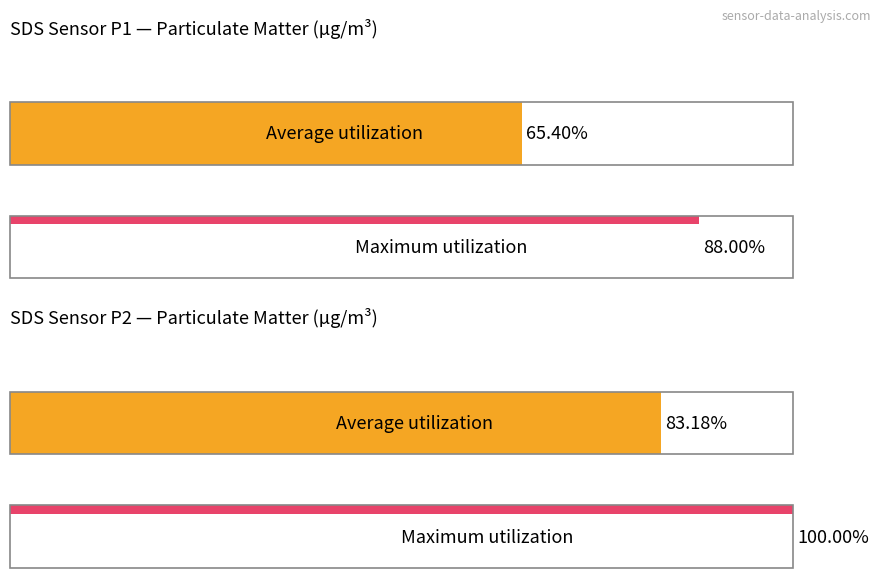

Are the bars horizontal?

Yes